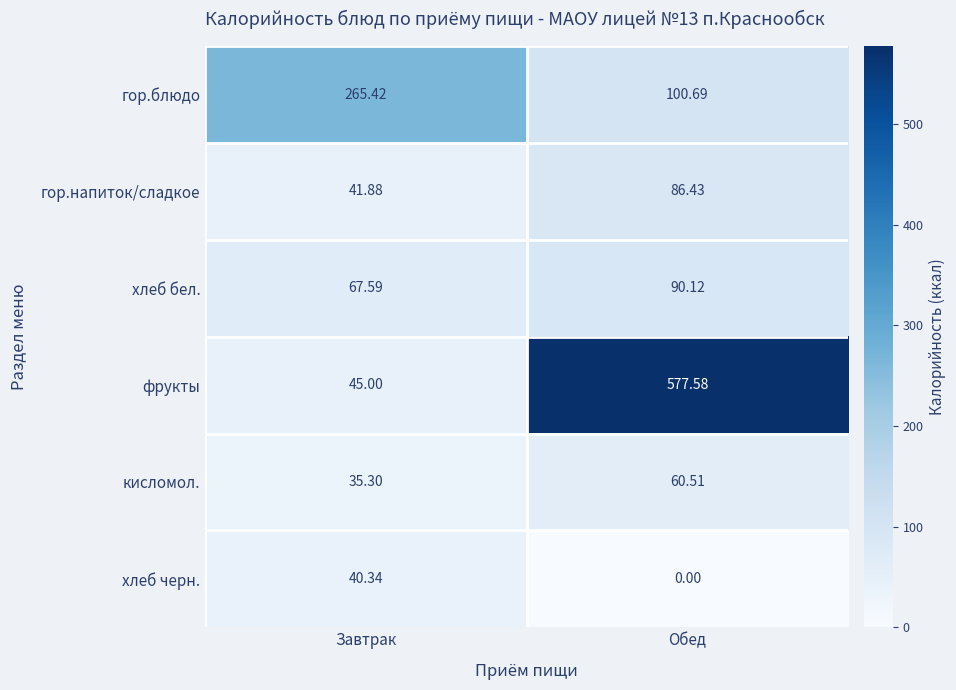

At which category does the chart reach its peak across all series?

Обед